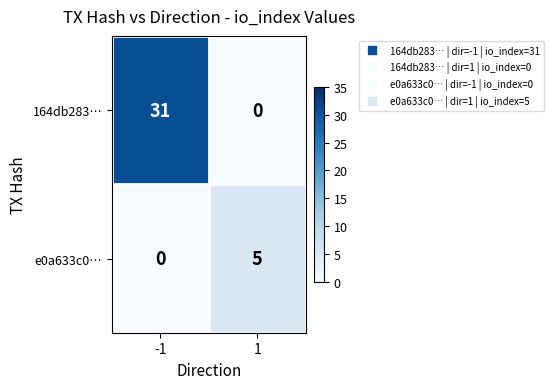

At -1, list the series in order from largest to smallest.

164db283…, e0a633c0…